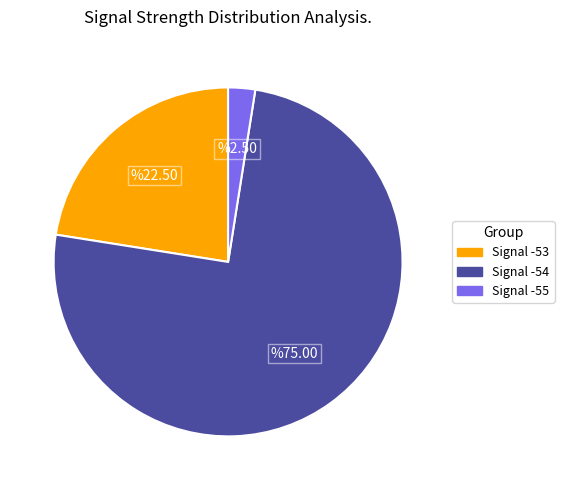

Count the number of slices in the pie.

3